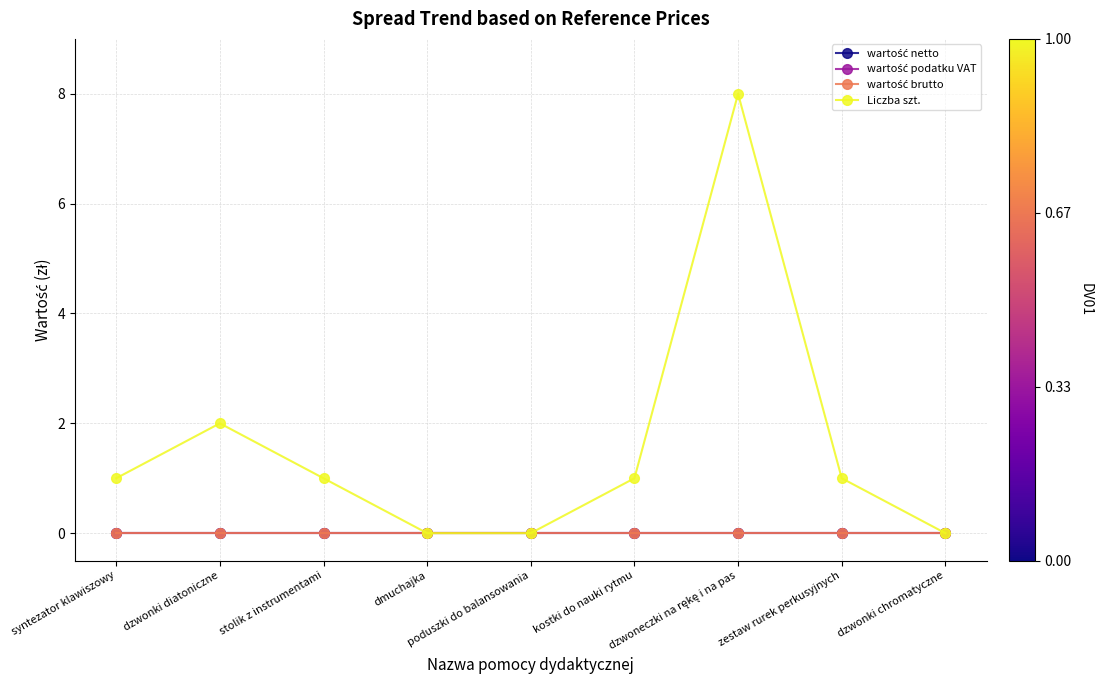

At which category does the chart reach its minimum across all series?

syntezator klawiszowy